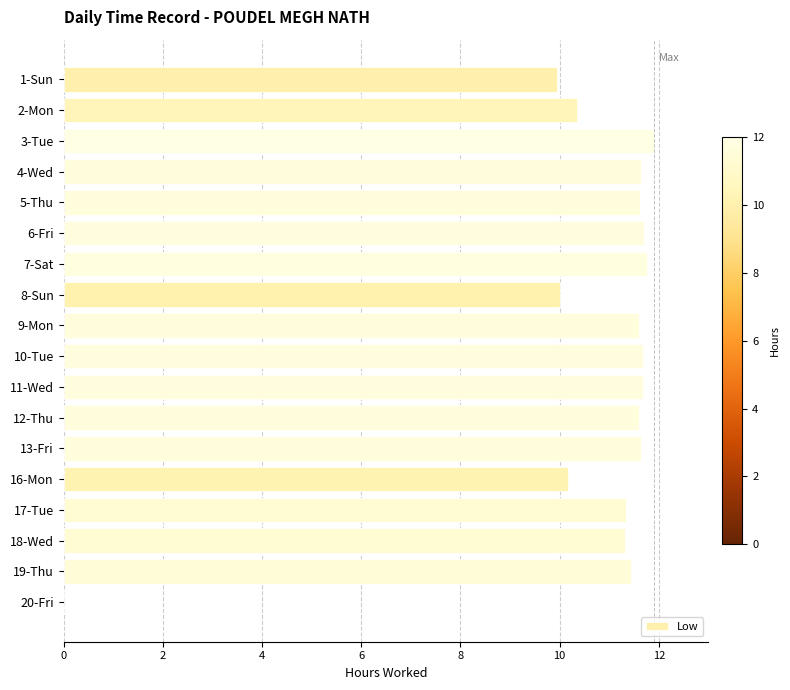

How many positive values are there?

17